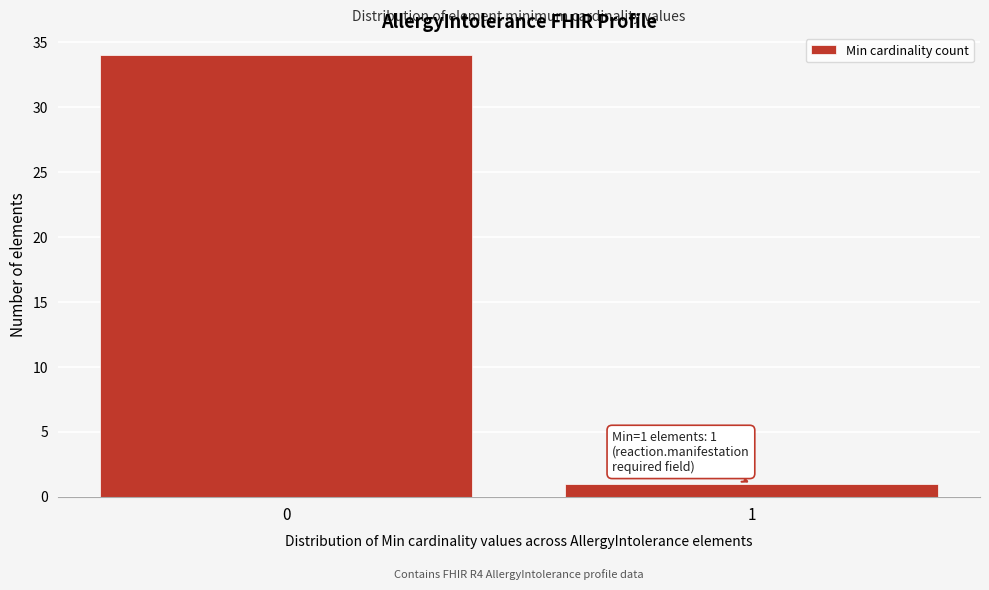

Reading left to right, transcribe all the data shown in this chart.

34	1